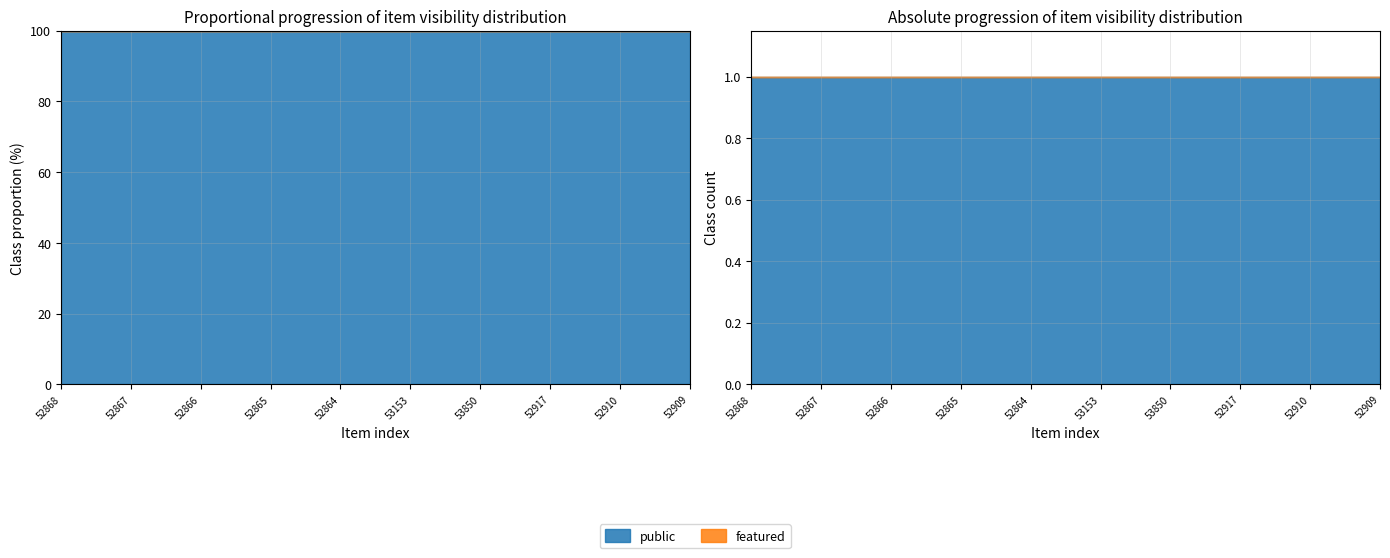

What is the average value of the public series?

1